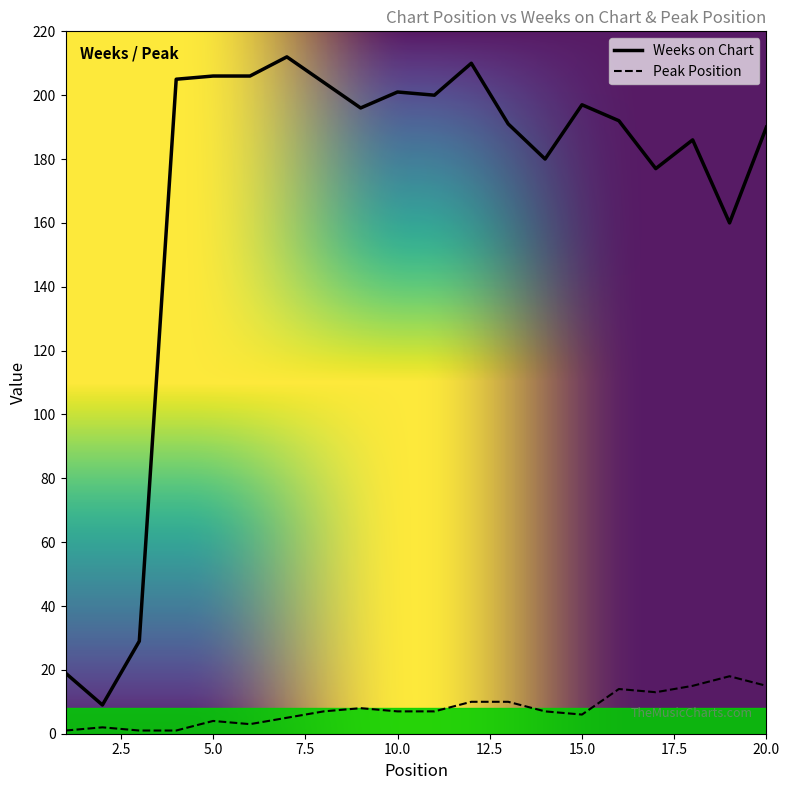

At 20.0, list the series in order from largest to smallest.

Weeks on Chart, Peak Position